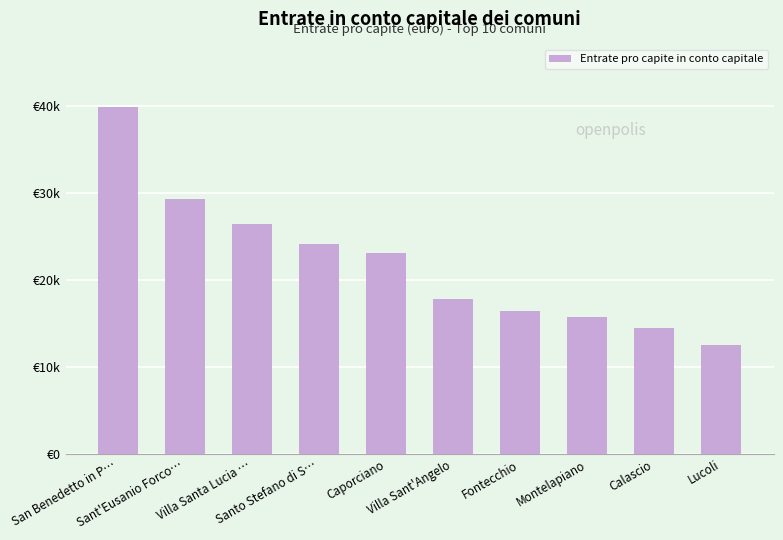

Are the bars horizontal?

No